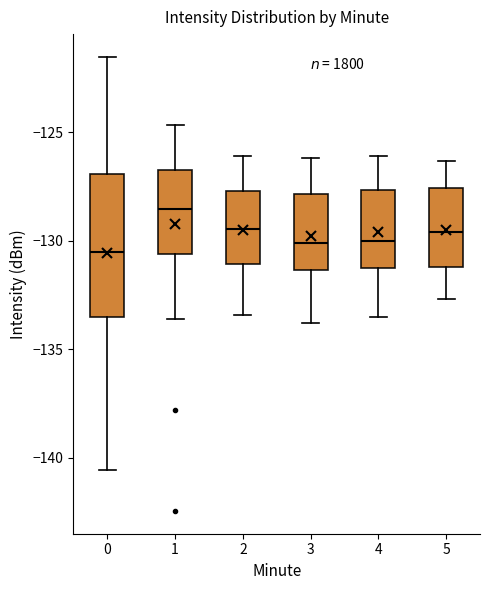

Comparing the boxes themselves (not the whiskers), which one is the tallest?

0